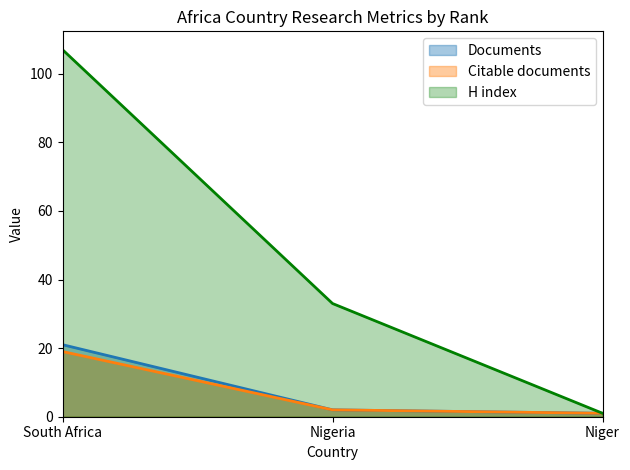

True or false: H index has a value of 1 at Niger.

False